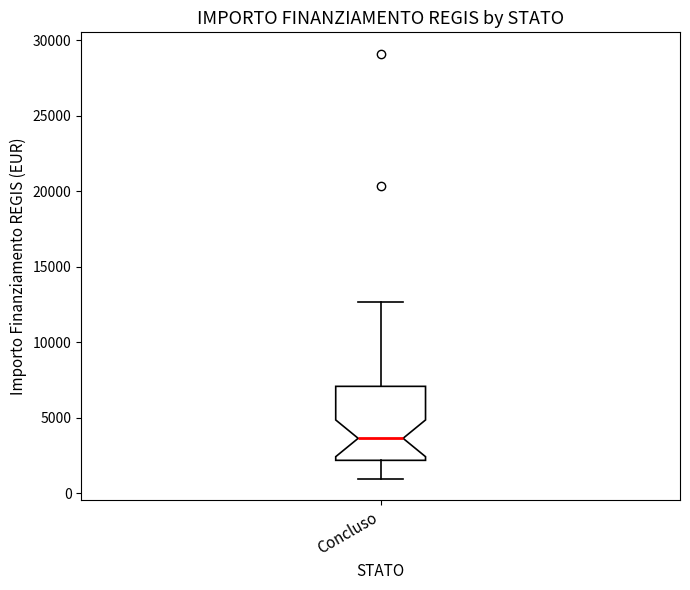

Read this box plot against the y-axis: the position of the median line, the range covered by the box, and the ends of both whiskers. The values are not printed on the chart, so give them approximately, as read against the axis.

median 3500, box 2000 to 7000, whiskers 1000 to 12500